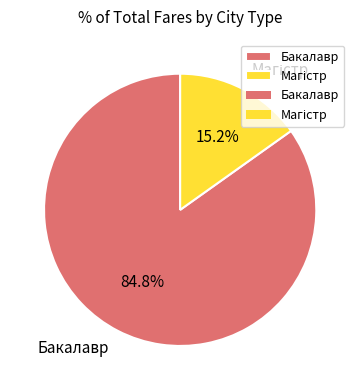

The Бакалавр slice represents 85% of the pie. True or false?

True